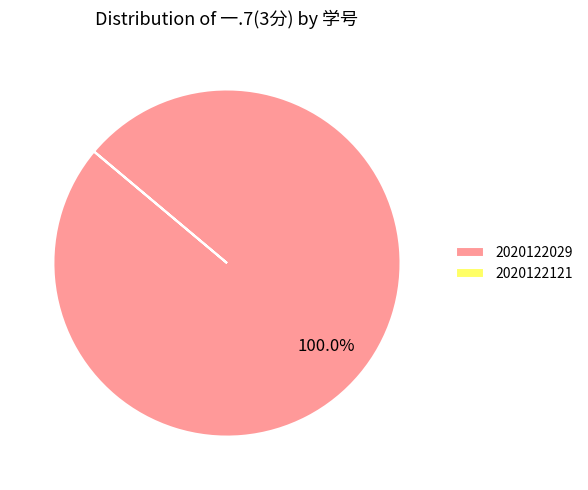

Which slice is the largest?

2020122029